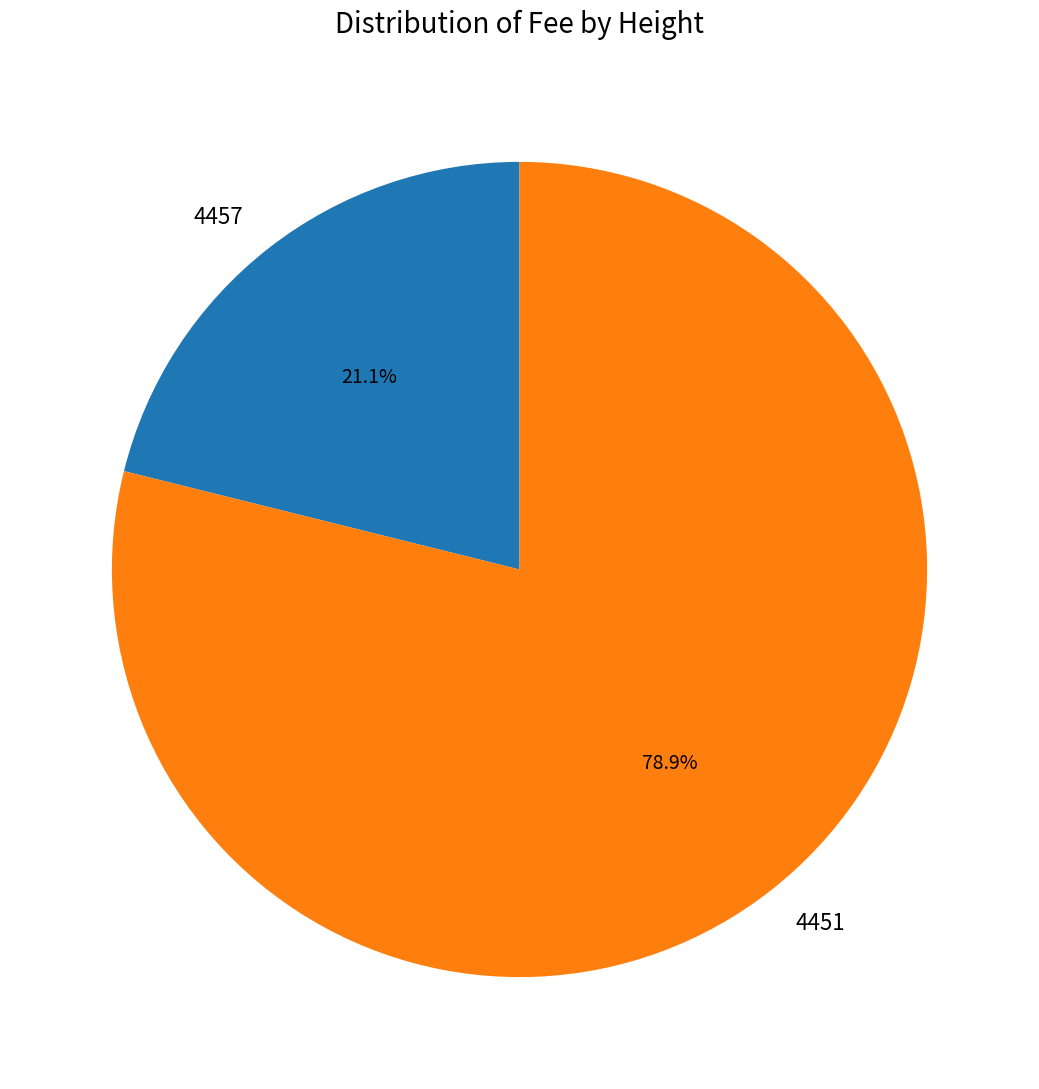

To the nearest percent, what is the combined percentage of 4451 and 4457?

100%